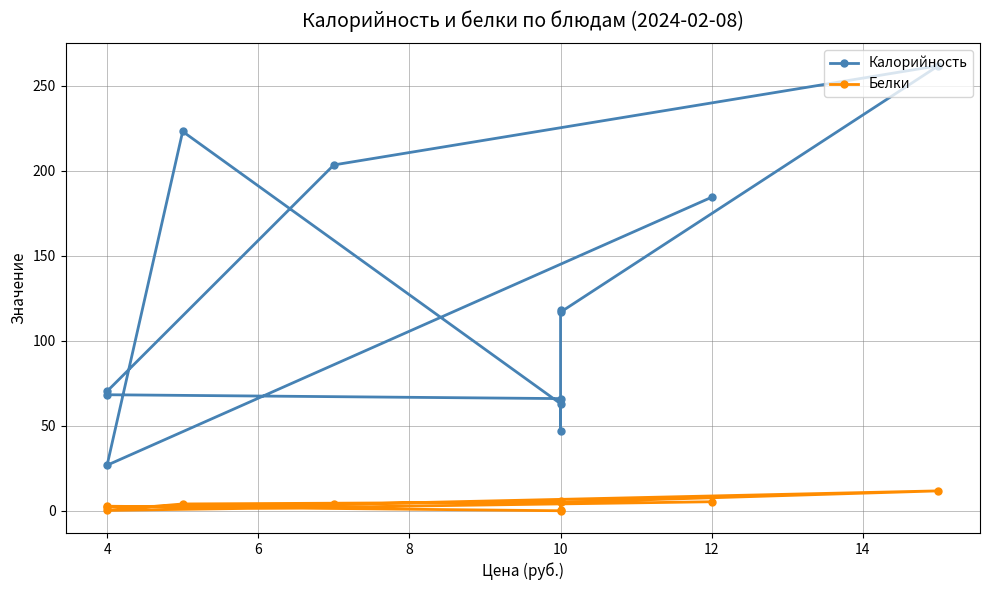

In Калорийность, how many points are lower than both neighbors (excluding endpoints)?

3